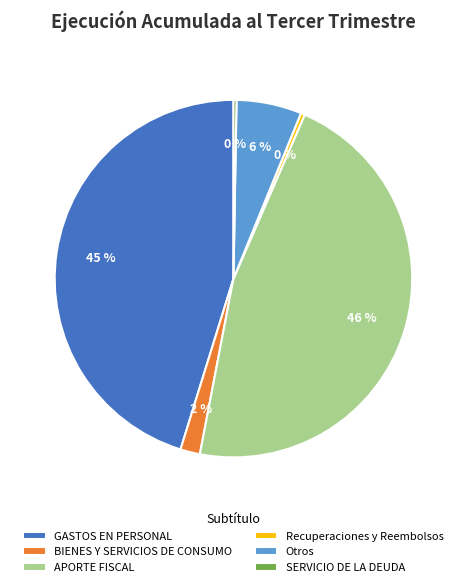

Which category has the biggest portion of the pie?

APORTE FISCAL